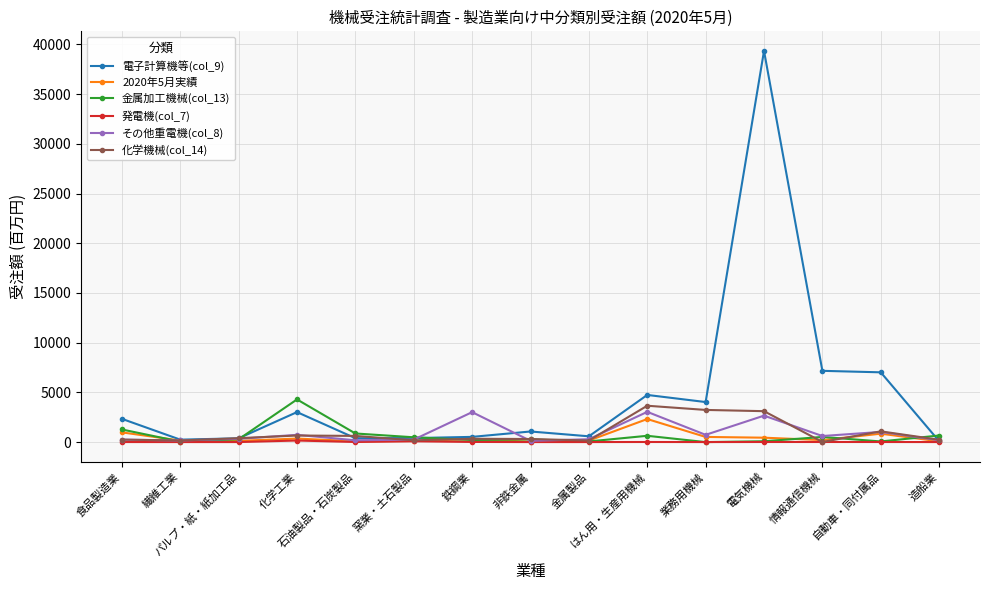

What is the difference between the 電子計算機等(col_9) values at 造船業 and 繊維工業?

153